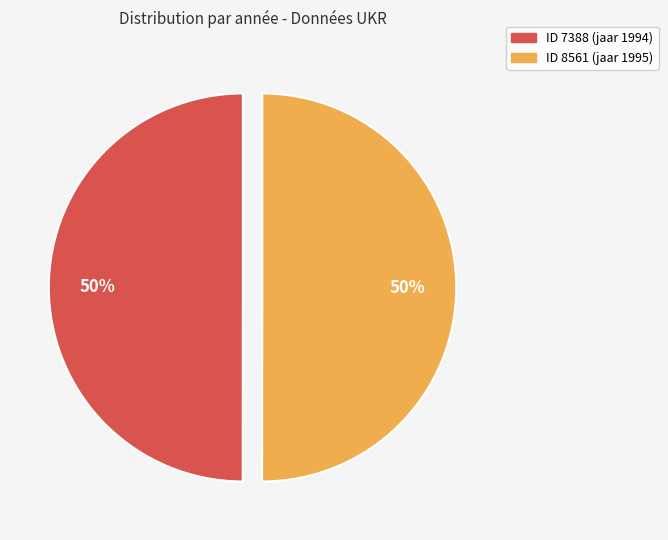

What is the ratio of the value at ID 8561 (jaar 1995) to the value at ID 7388 (jaar 1994)?

1.0